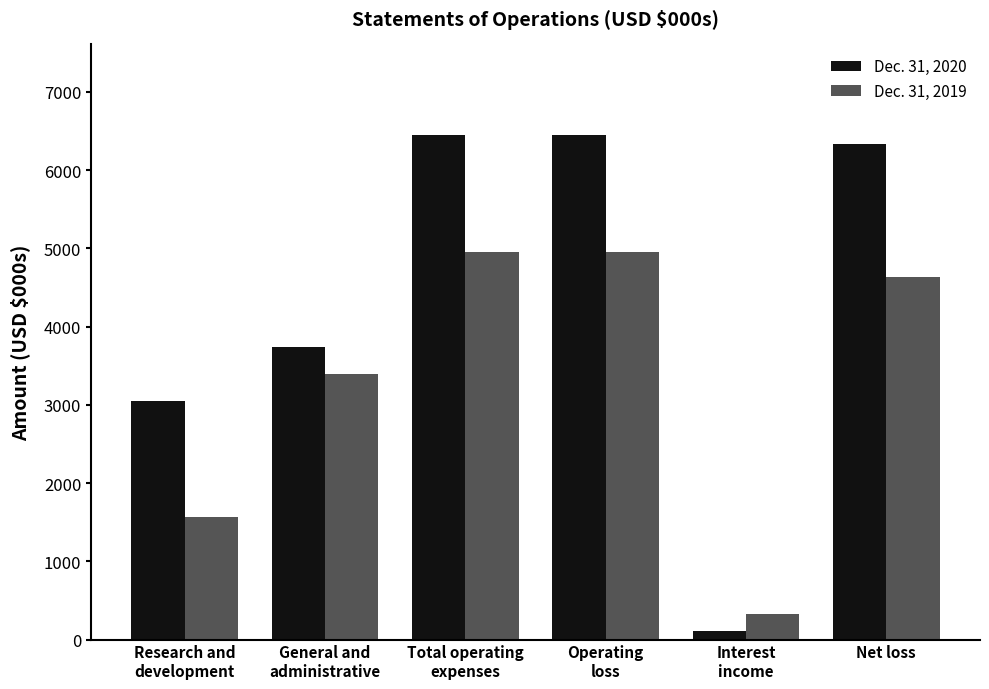

What is the difference between the second highest and minimum values in the Dec. 31, 2019 series?

4631